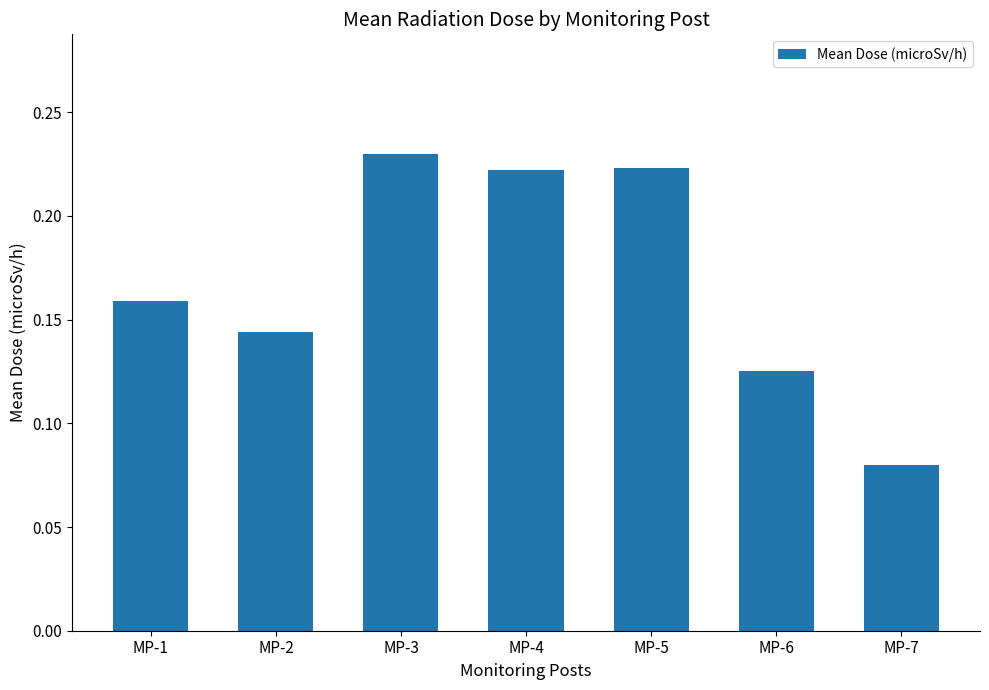

At which category does the chart reach its minimum across all series?

MP-7